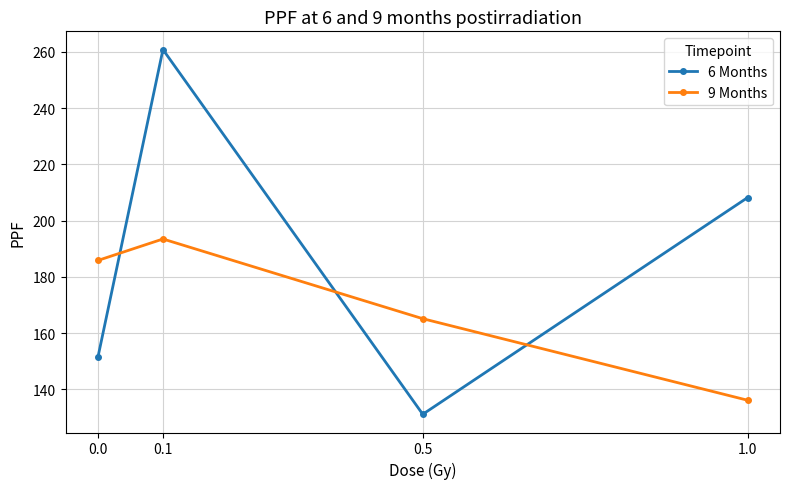

What is the label of the 4th point from the left?

1.0